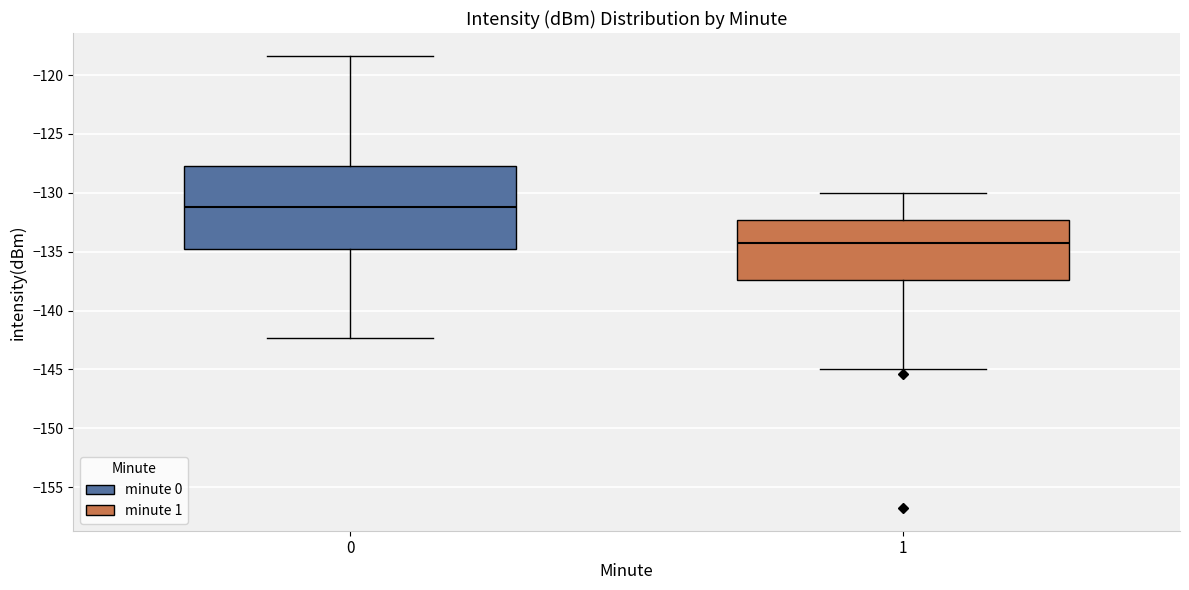

Reading left to right, read every box against the y-axis: the position of its median line, the range the box covers, and the ends of its whiskers. The values are not printed on the chart, so give them approximately, as read against the axis.

0: median -131.0, box -134.5 to -127.5, whiskers -142.5 to -118.5
1: median -134.0, box -137.5 to -132.5, whiskers -145.0 to -130.0